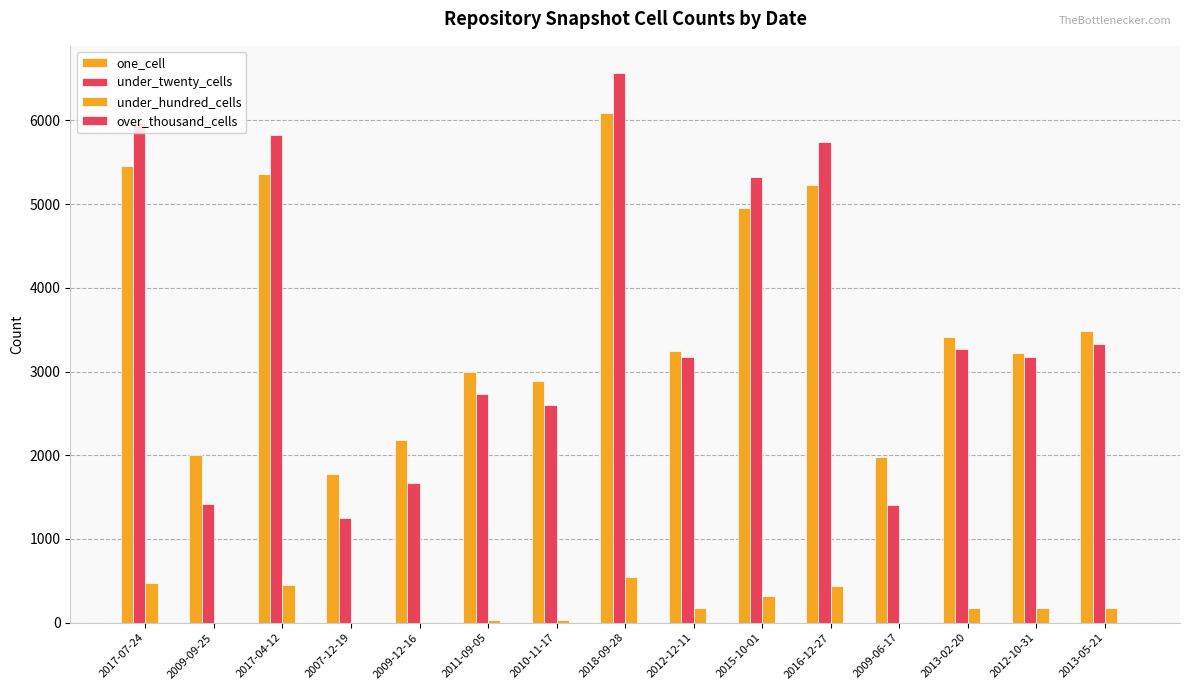

Reading left to right, extract all data points from this chart.

one_cell: 2017-07-24=5456	2009-09-25=2001	2017-04-12=5358	2007-12-19=1777	2009-12-16=2186	2011-09-05=2999	2010-11-17=2885	2018-09-28=6091	2012-12-11=3240	2015-10-01=4955	2016-12-27=5229	2009-06-17=1976	2013-02-20=3408	2012-10-31=3216	2013-05-21=3488
under_twenty_cells: 2017-07-24=5963	2009-09-25=1418	2017-04-12=5825	2007-12-19=1250	2009-12-16=1664	2011-09-05=2727	2010-11-17=2606	2018-09-28=6562	2012-12-11=3178	2015-10-01=5328	2016-12-27=5738	2009-06-17=1412	2013-02-20=3273	2012-10-31=3168	2013-05-21=3323
under_hundred_cells: 2017-07-24=474	2009-09-25=0	2017-04-12=445	2007-12-19=0	2009-12-16=1	2011-09-05=31	2010-11-17=31	2018-09-28=545	2012-12-11=173	2015-10-01=321	2016-12-27=443	2009-06-17=0	2013-02-20=173	2012-10-31=173	2013-05-21=173
over_thousand_cells: 2017-07-24=0	2009-09-25=0	2017-04-12=0	2007-12-19=0	2009-12-16=0	2011-09-05=0	2010-11-17=0	2018-09-28=0	2012-12-11=0	2015-10-01=0	2016-12-27=0	2009-06-17=0	2013-02-20=0	2012-10-31=0	2013-05-21=0